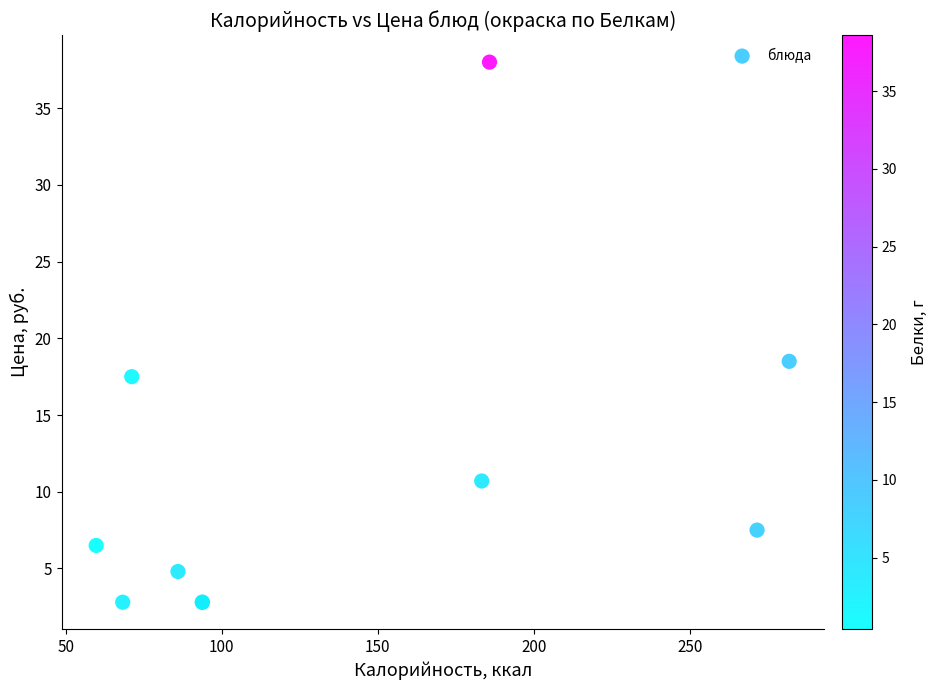

What Y value in the scatter plot is closest to 20?

18.5